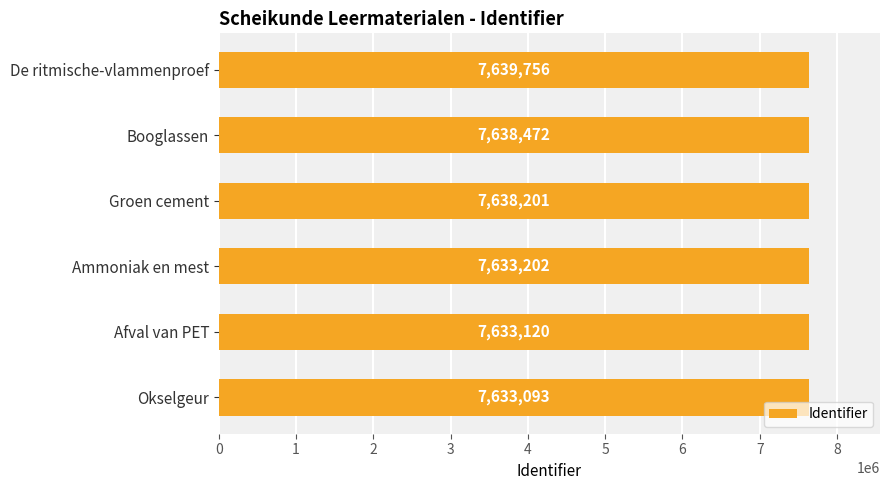

At which label is the value closest to 7636424?

Groen cement